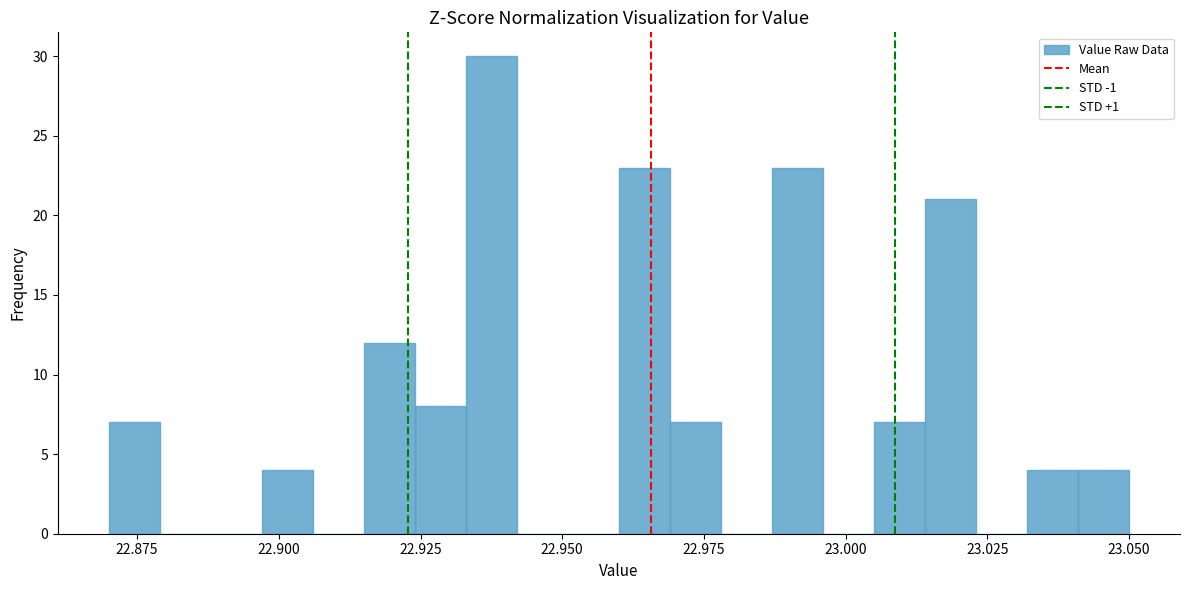

Around what value on the x-axis is the tallest bar? Give the approximate position of its centre, as read against the axis.

22.940